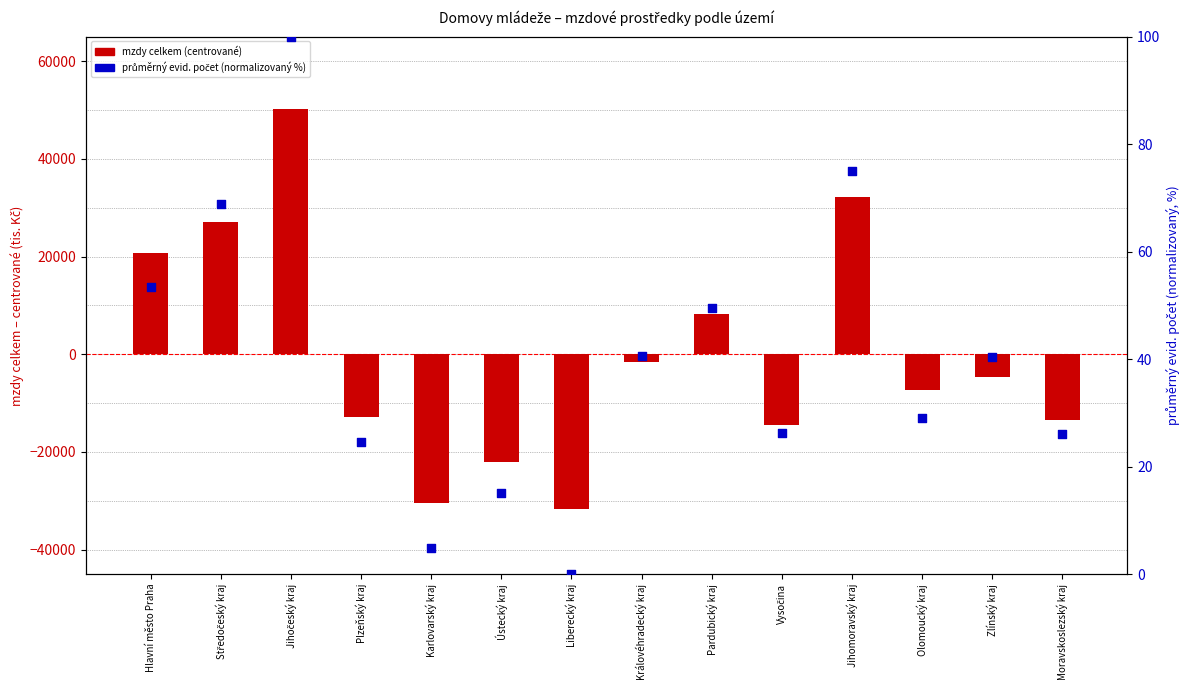

At which category is the sum across all series the highest?

Jihočeský kraj